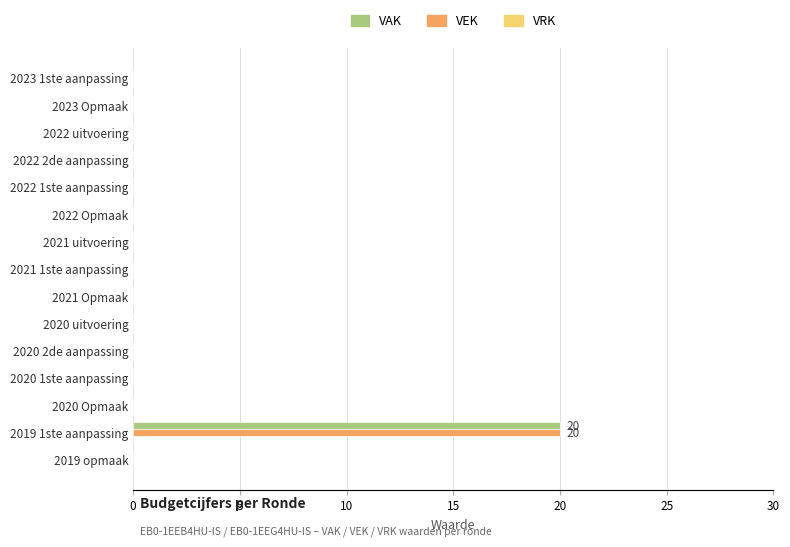

At which category is the sum across all series the highest?

2019 1ste aanpassing